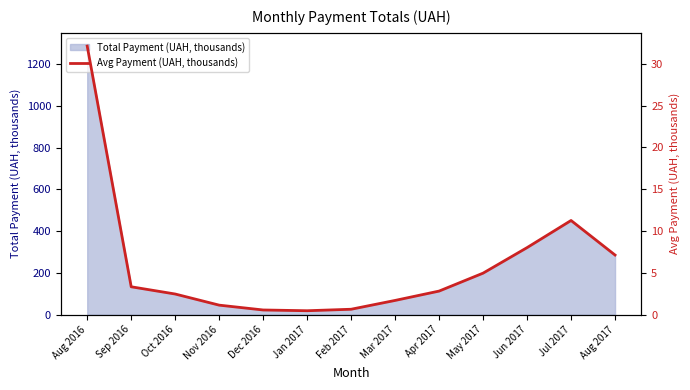

Count the number of categories in the chart.

13